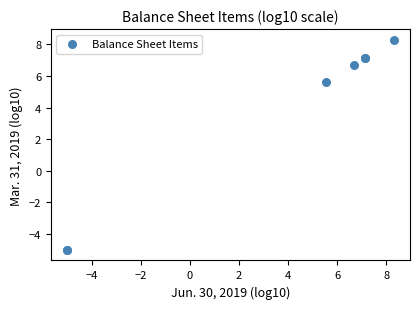

What Y value in the scatter plot is closest to 1?

5.6